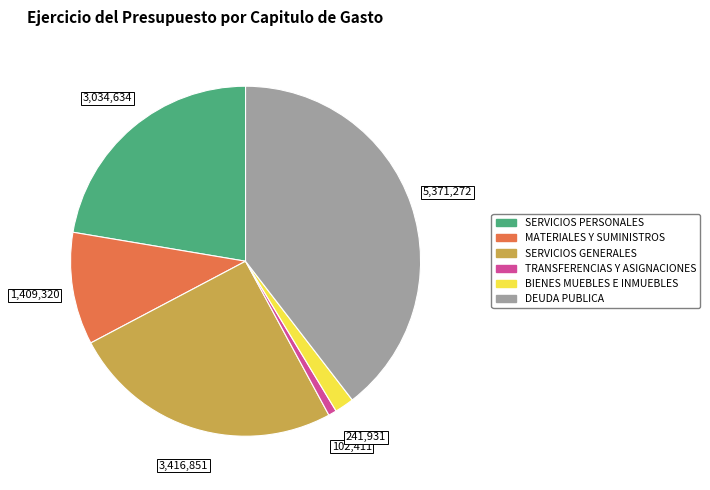

Rank the categories by value from lowest to highest.

TRANSFERENCIAS Y ASIGNACIONES, BIENES MUEBLES E INMUEBLES, MATERIALES Y SUMINISTROS, SERVICIOS PERSONALES, SERVICIOS GENERALES, DEUDA PUBLICA